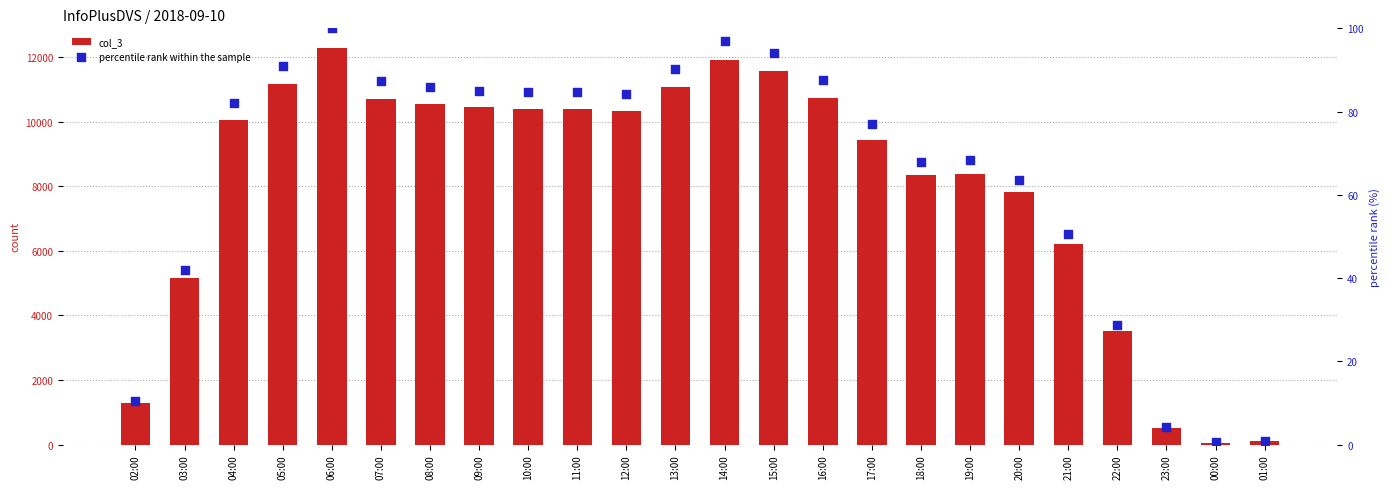

At how many categories does at least one series exceed 1852?

20